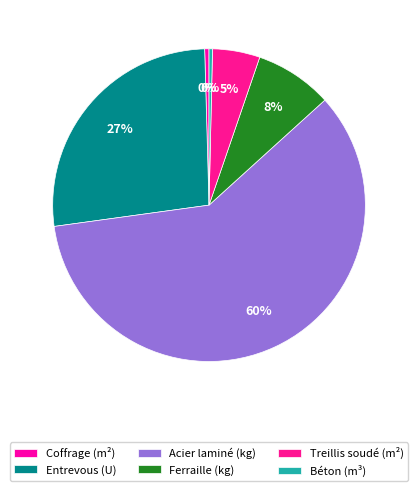

What is the change in value from Coffrage (m²) to Treillis soudé (m²)?

+1.0